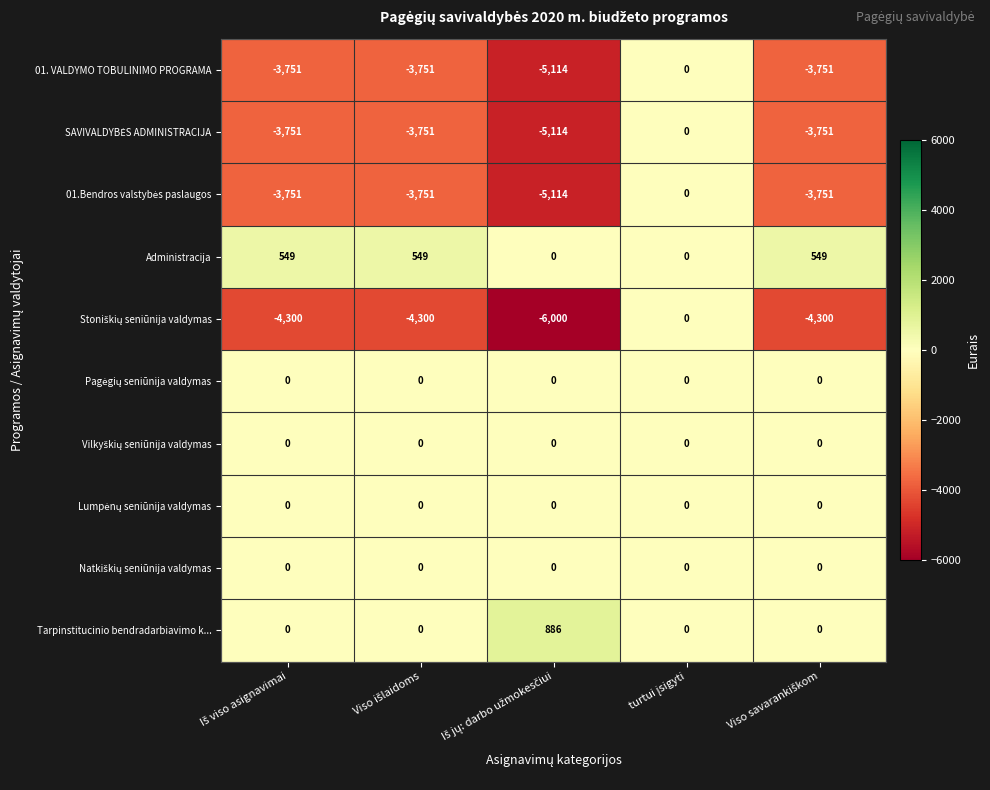

What is the average value of the Administracija series?

329